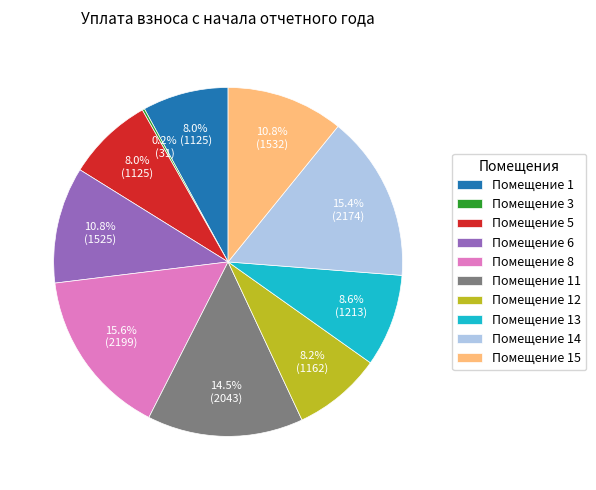

Combined, what portion of the pie is Помещение 8 and Помещение 6?

26.4%